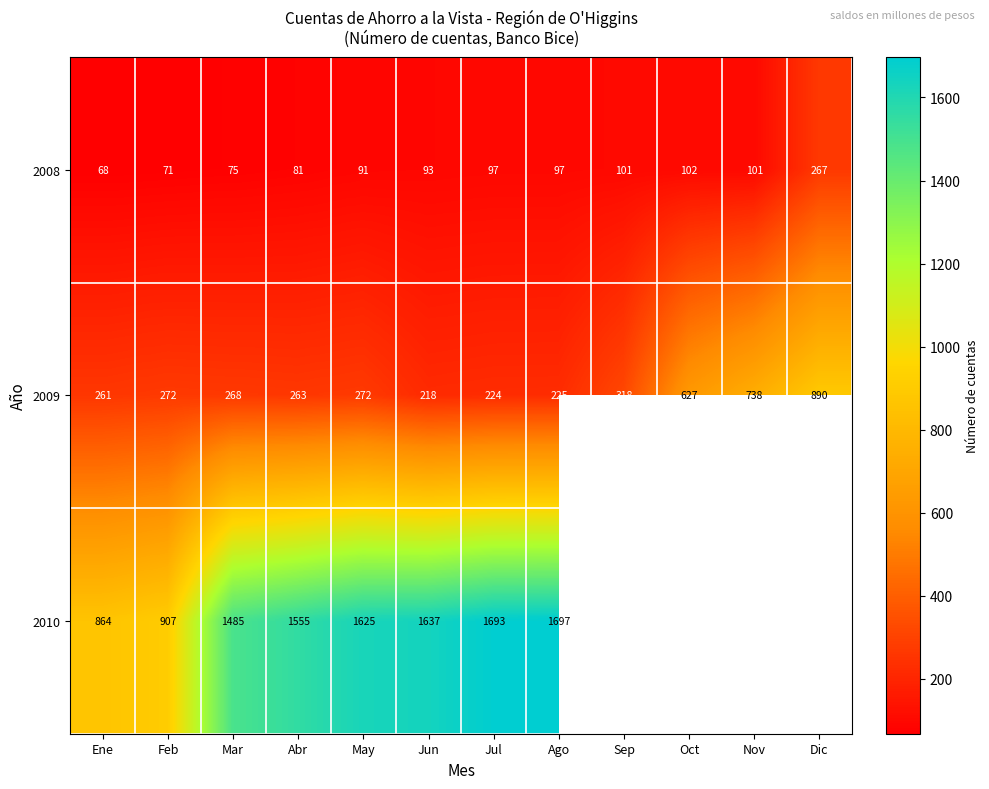

How many data points in 2008 are less than 97?

6